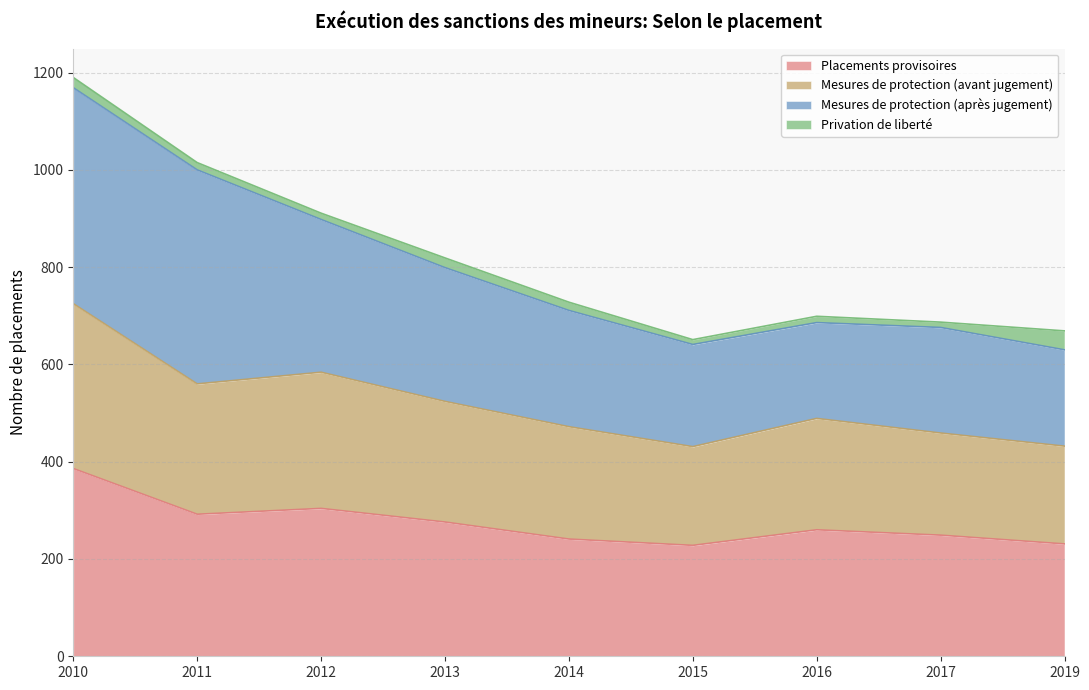

Is it true that Mesures de protection (avant jugement) equals 1227 at 2010?

False